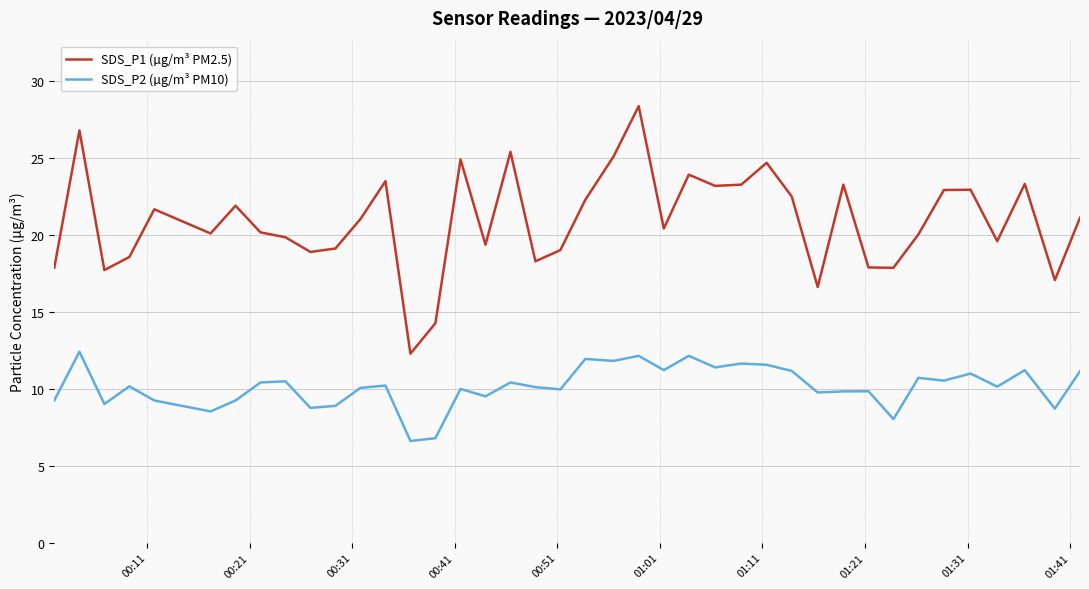

What is the difference between the maximum and minimum values in the SDS_P1 (µg/m³ PM2.5) series?

16.1